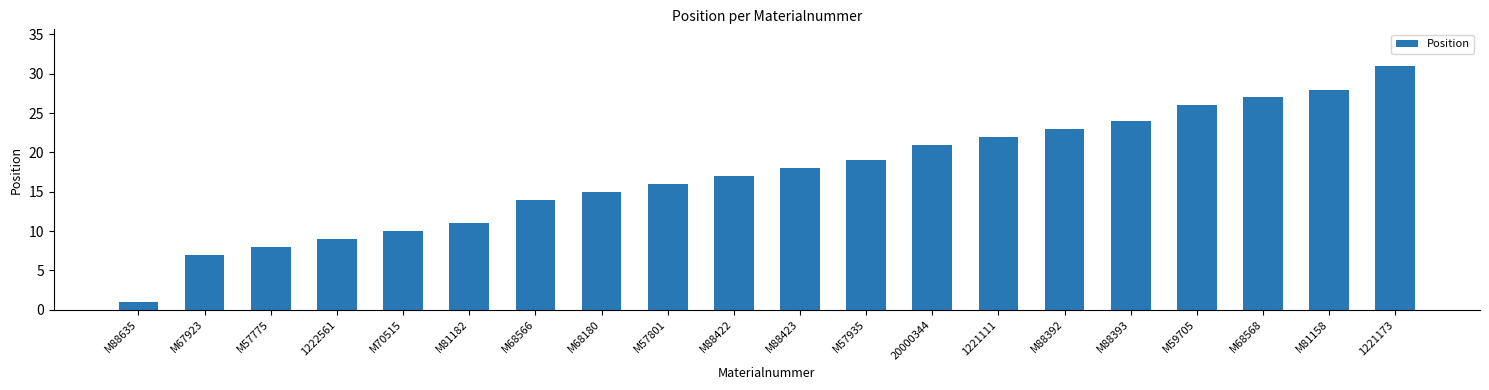

List the labels in order of value, largest first.

1221173, M81158, M68568, M59705, M88393, M88392, 1221111, 20000344, M57935, M88423, M88422, M57801, M68180, M68566, M81182, M70515, 1222561, M57775, M67923, M88635